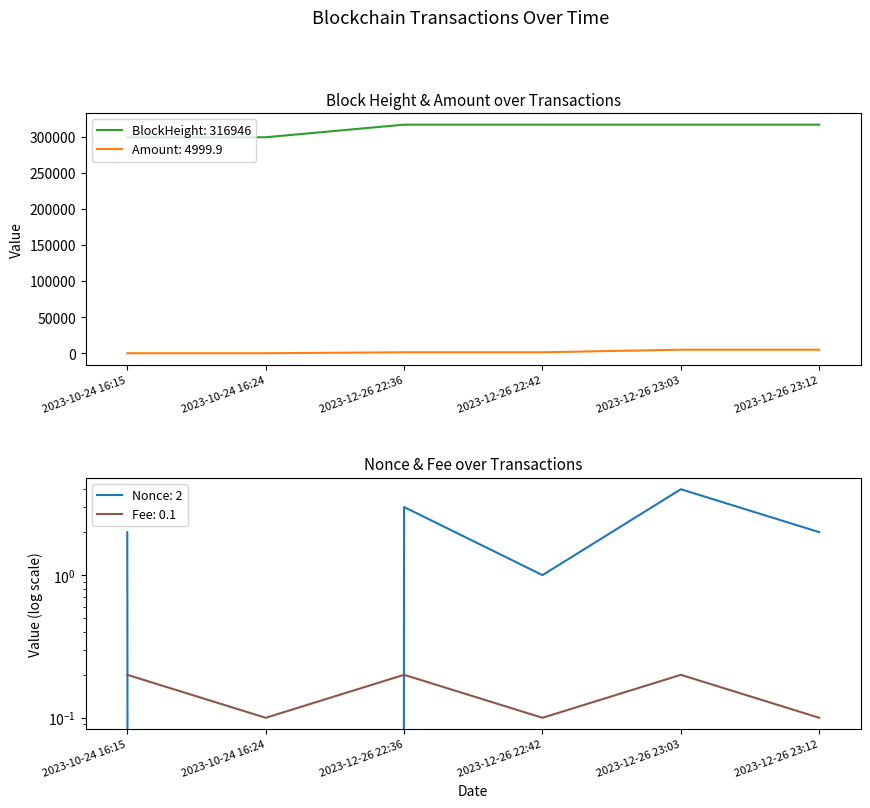

Does the chart have visible grid lines?

No